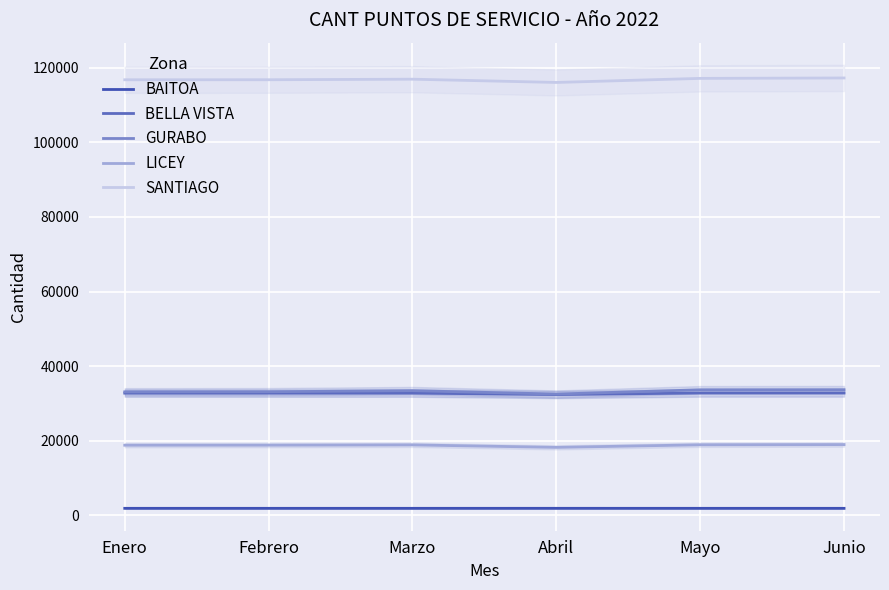

Which series has the largest range (max minus min)?

SANTIAGO